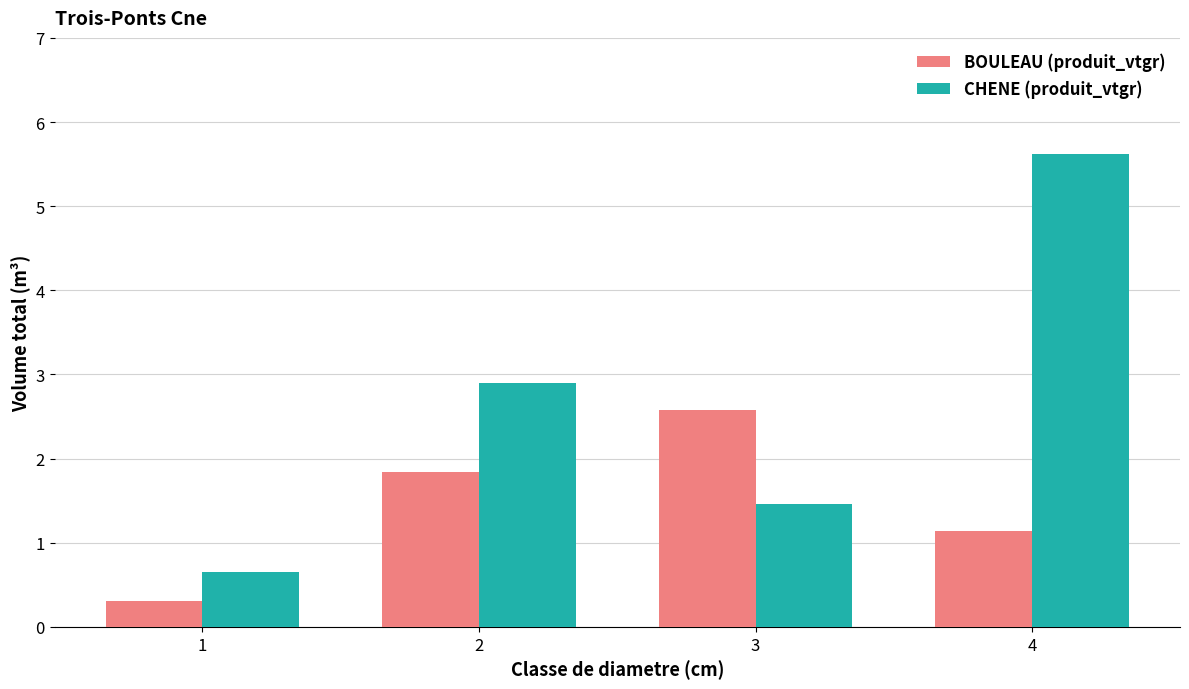

What are all the series names shown in the legend?

BOULEAU (produit_vtgr), CHENE (produit_vtgr)